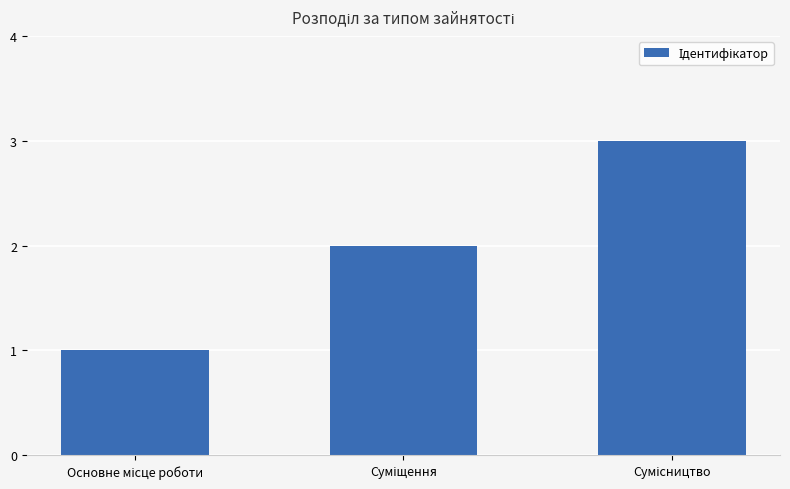

What is the greatest value displayed?

3